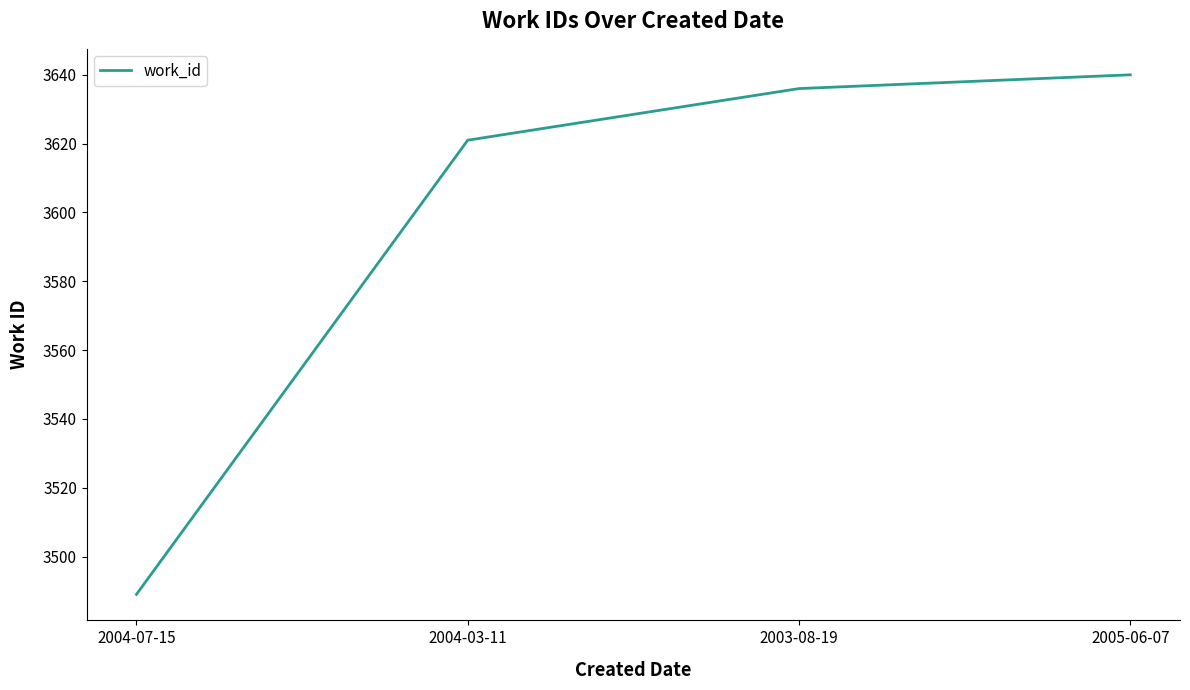

Does the chart display data point markers on the line(s)?

No